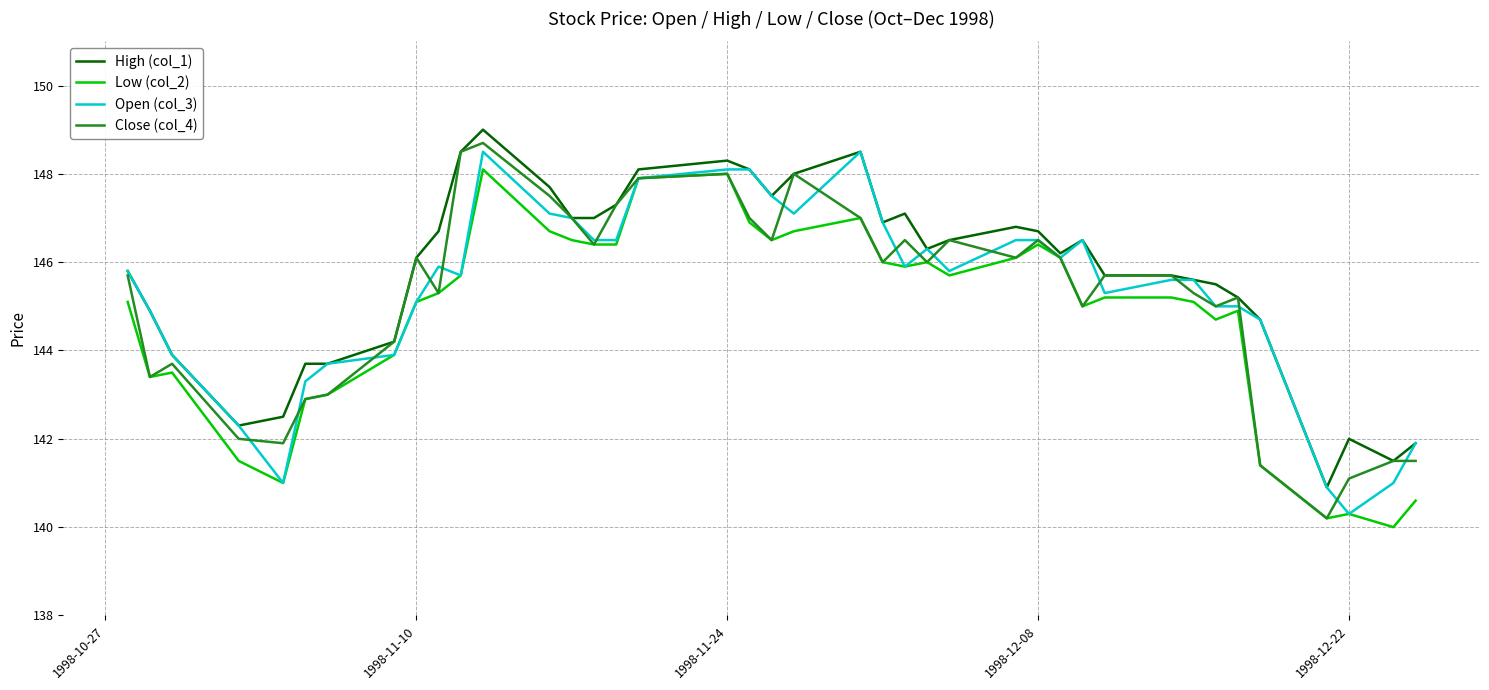

What is the smallest value displayed?

140.0